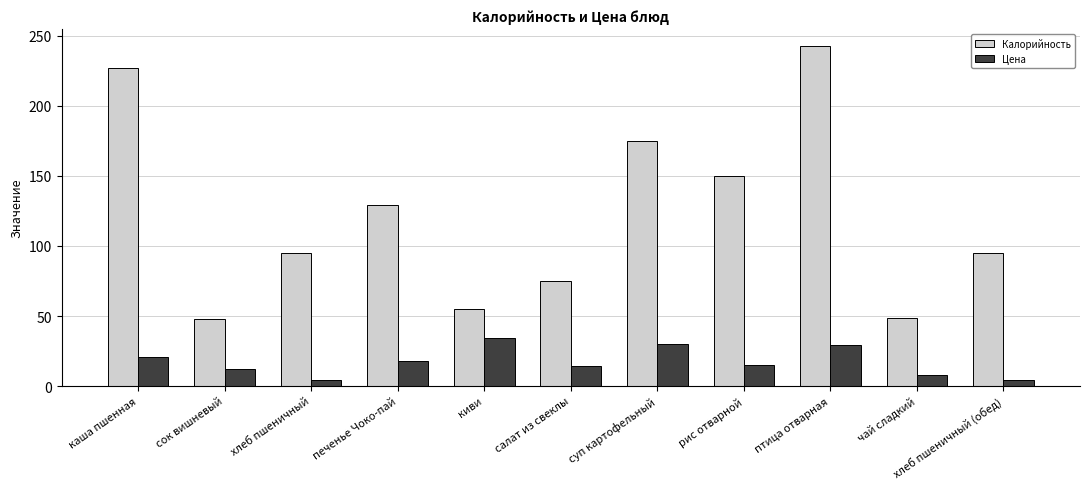

What is the sum of all Цена values?

189.0